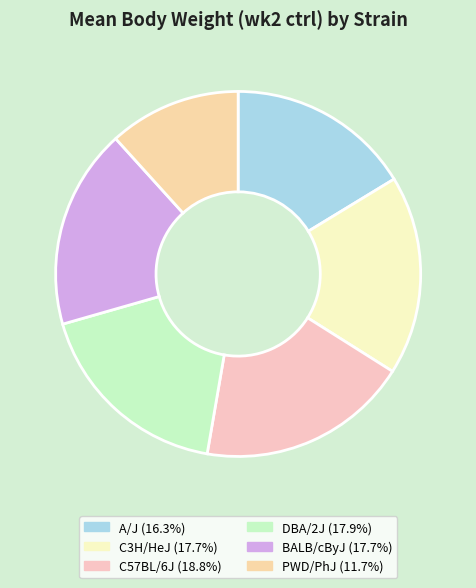

How many segments does this pie chart have?

6